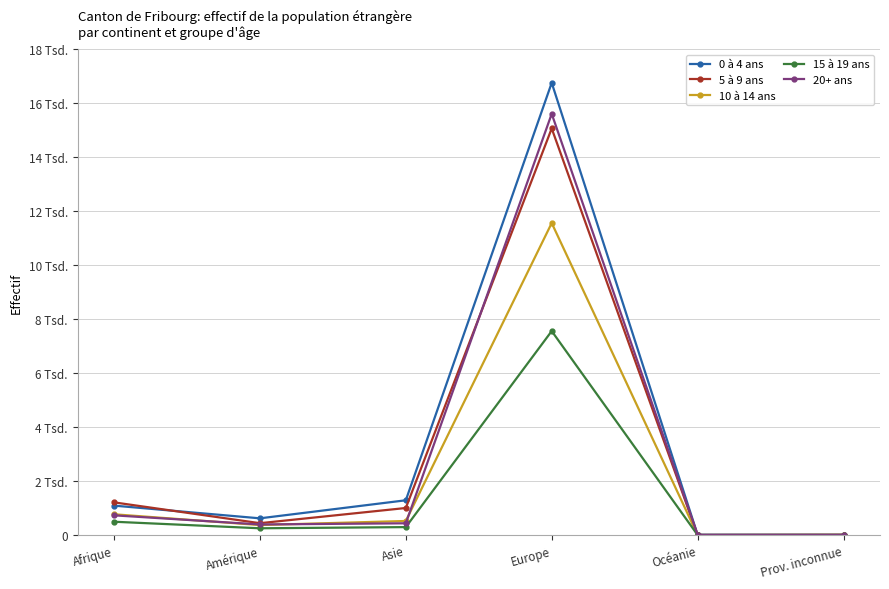

True or false: 0 à 4 ans and 15 à 19 ans intersect in this chart.

False